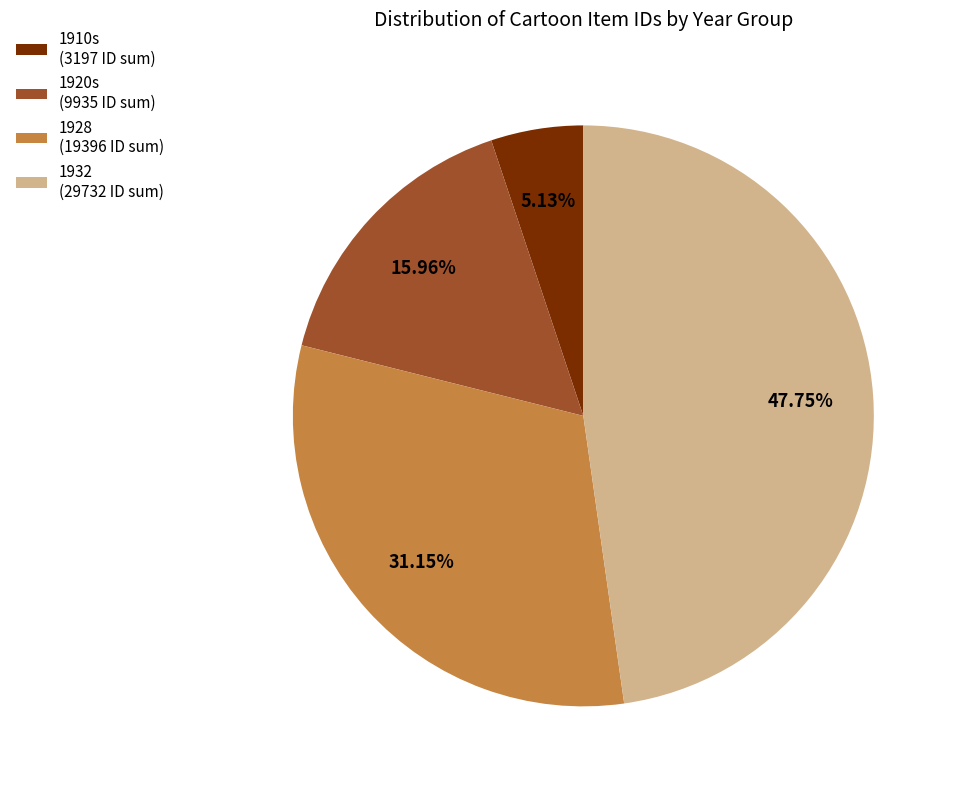

To the nearest percent, what is the difference between the largest and smallest slice percentages?

43%